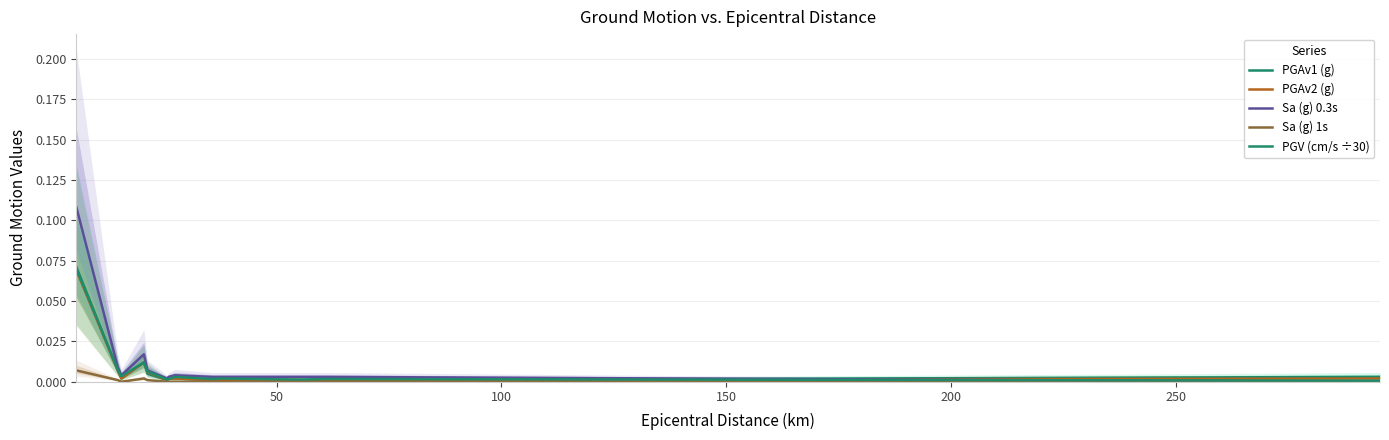

How many categories are shown in the chart?

13